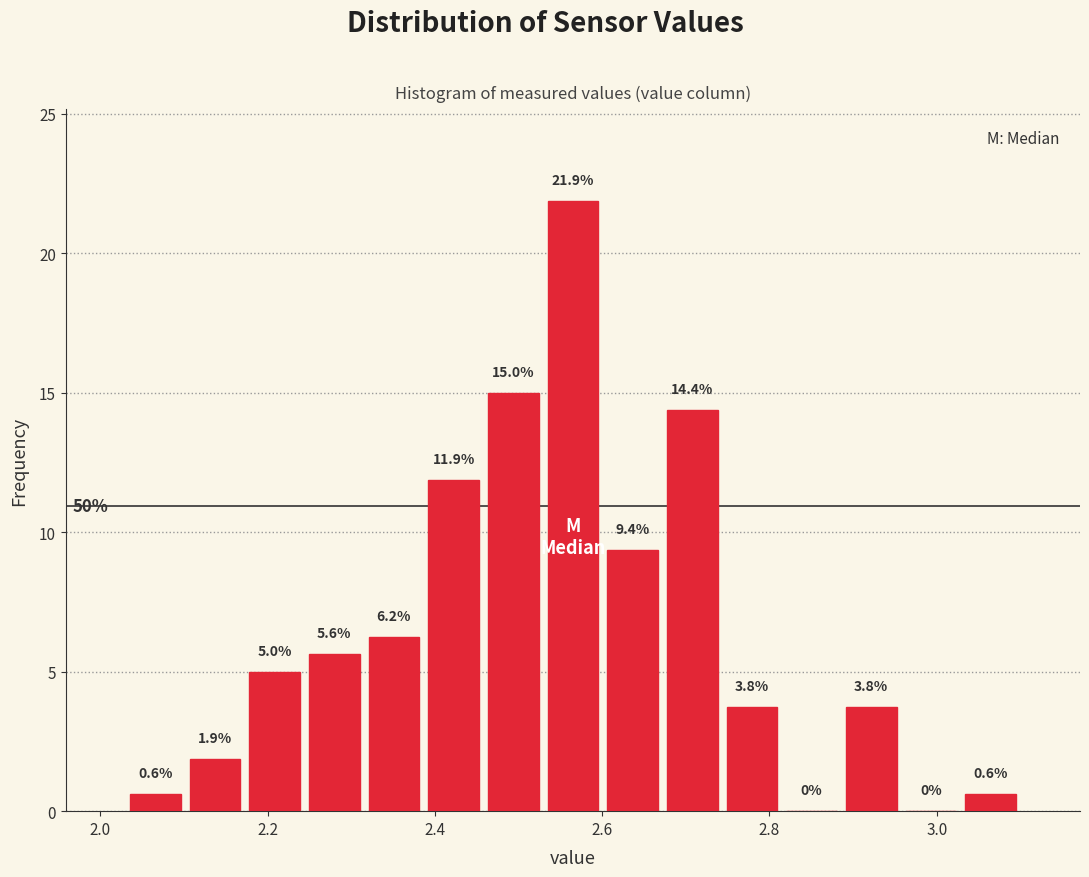

Around what value on the x-axis is the tallest bar? Give the approximate position of its centre, as read against the axis.

2.56